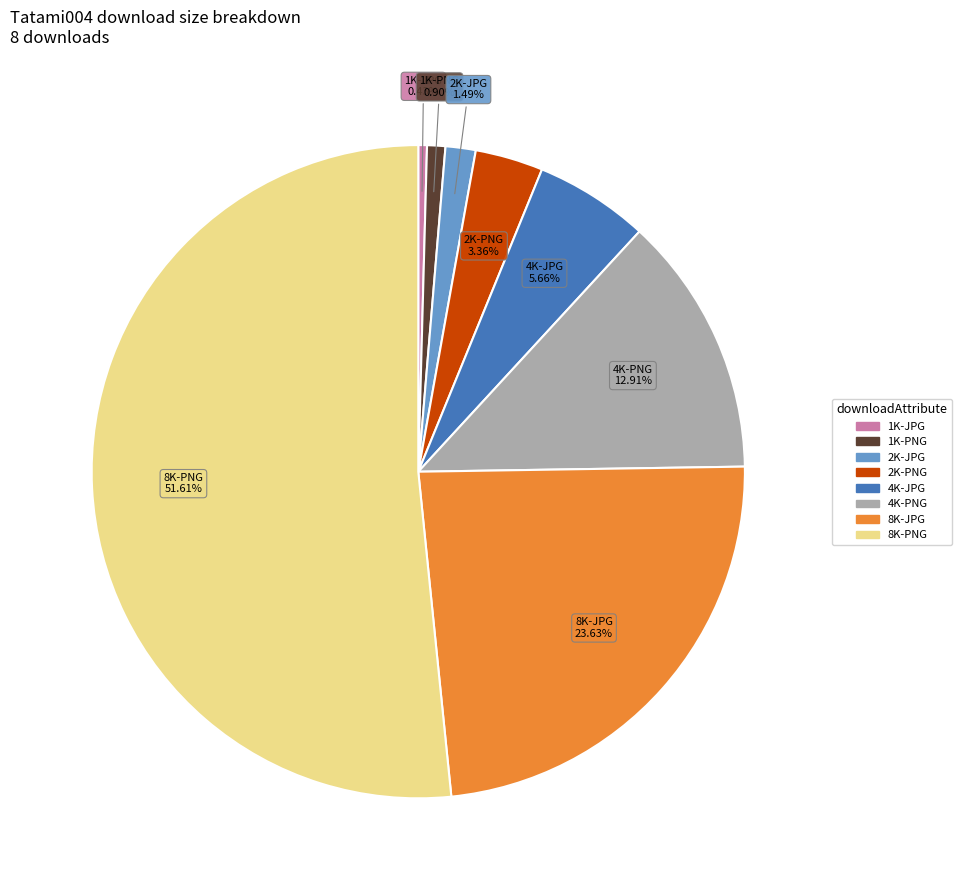

Count the number of slices in the pie.

8